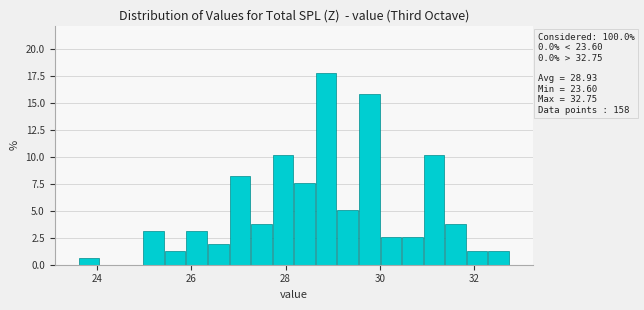

Read against the x-axis, roughly where is the centre of the tallest bar?

28.8